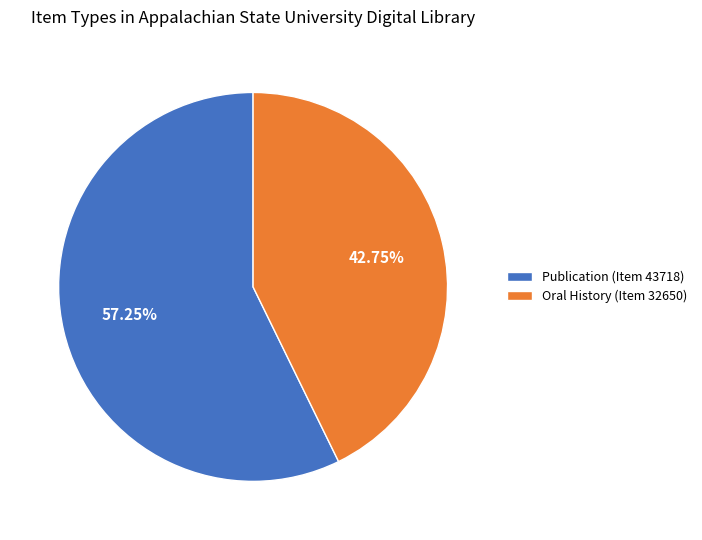

Does any single category account for the majority?

Yes